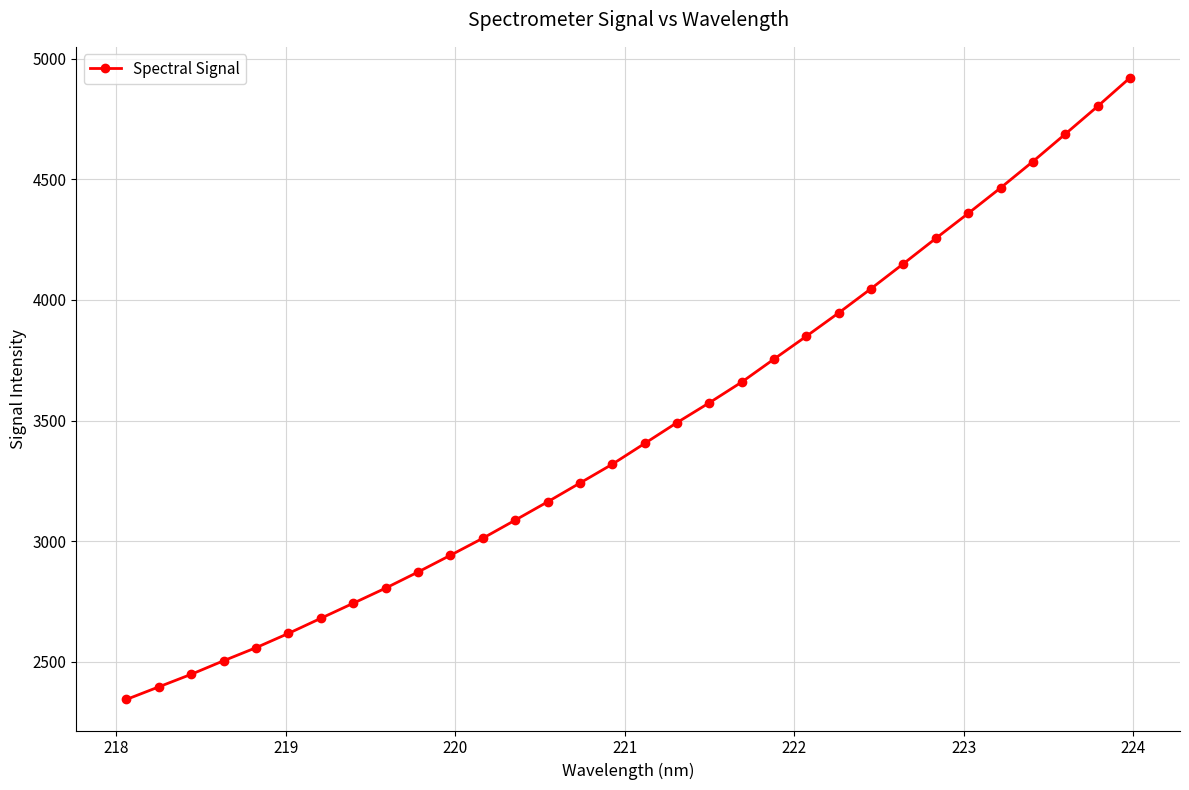

What is the value of the 12th point from the left?

3012.3